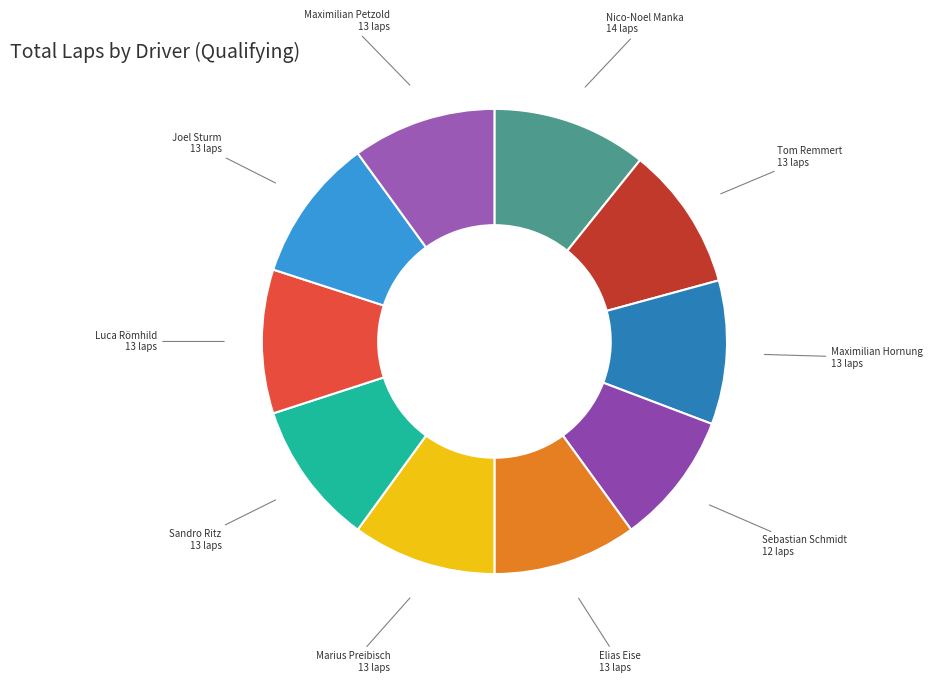

The Sandro Ritz slice represents 10% of the pie. True or false?

True